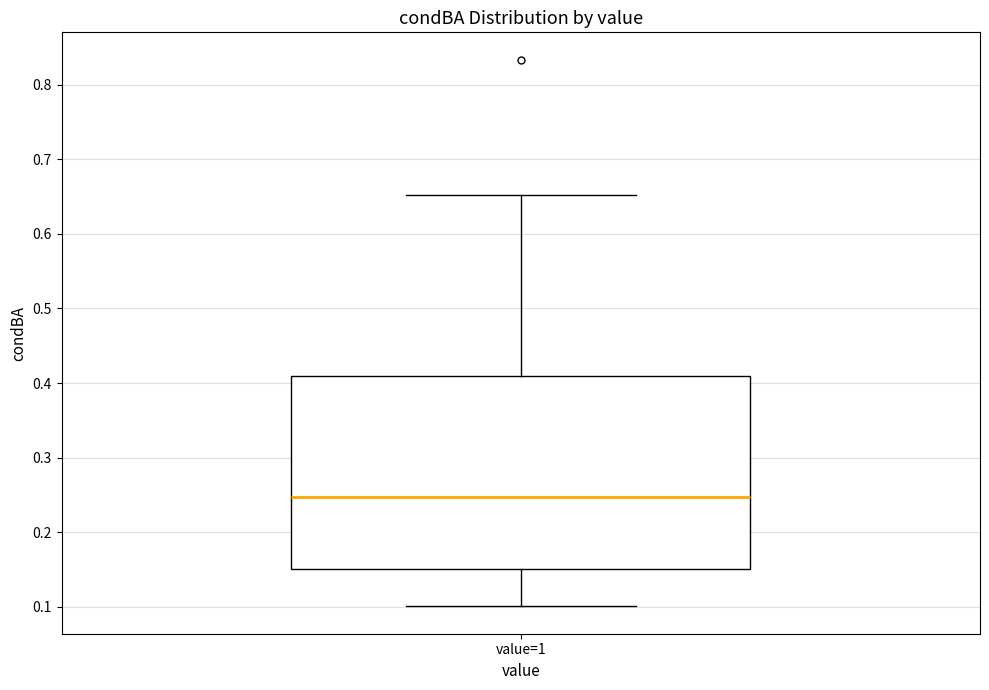

Transcribe this box plot: give where the median line is, the range the box spans, and where the two whiskers end, as read against the y-axis. The values are not printed on the chart, so give them approximately, as read against the axis.

median 0.25, box 0.15 to 0.41, whiskers 0.10 to 0.65